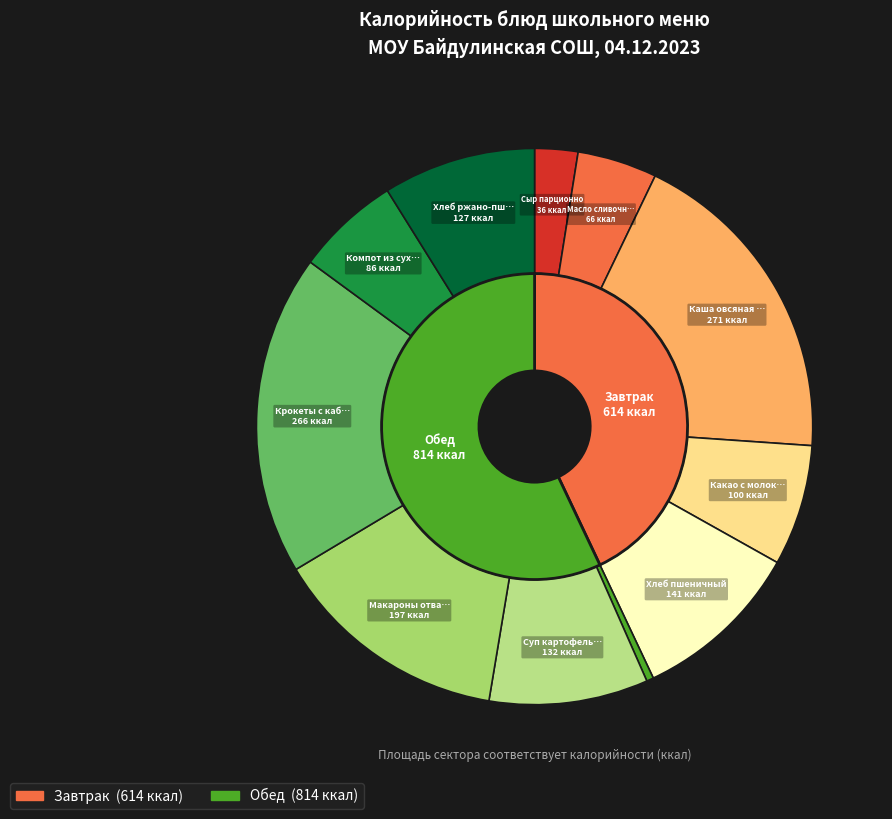

What percentage is NOT represented by Каша овсяная молочная?

81.0%